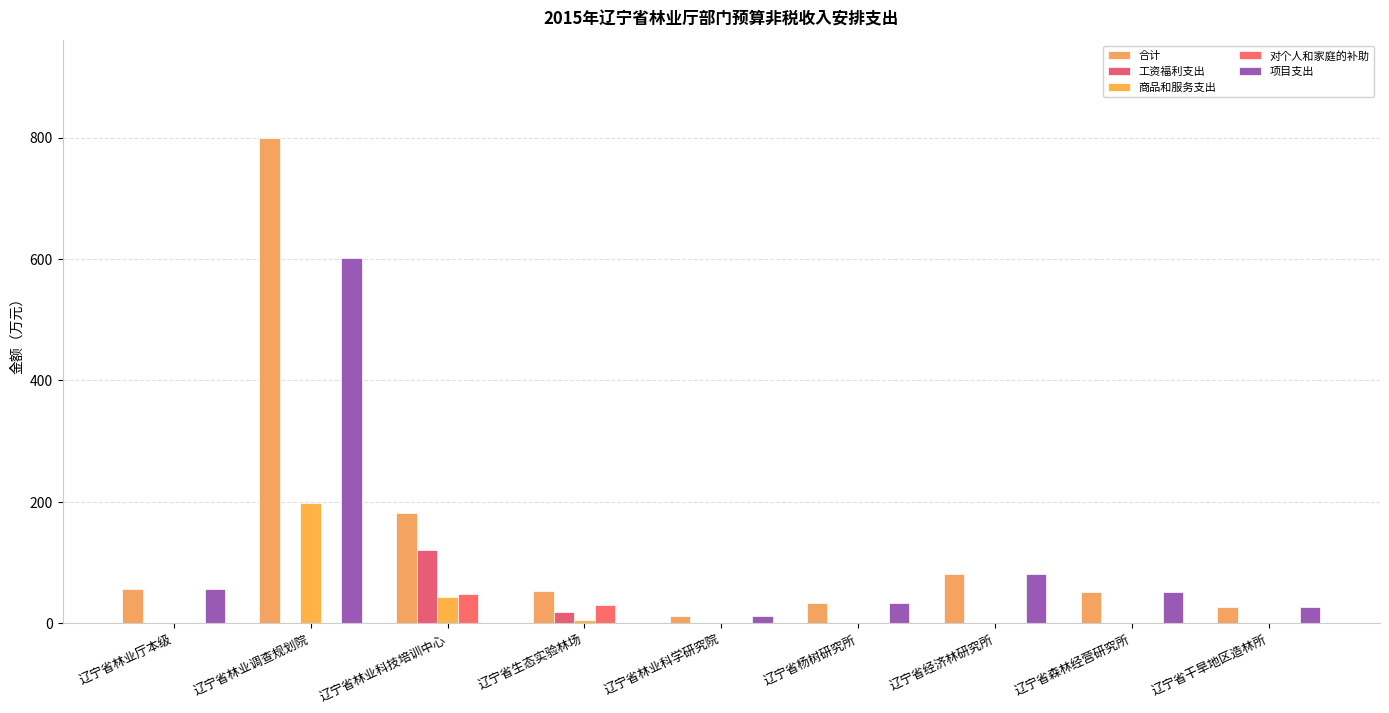

Rank the series by their maximum value, from lowest to highest.

对个人和家庭的补助, 工资福利支出, 商品和服务支出, 项目支出, 合计